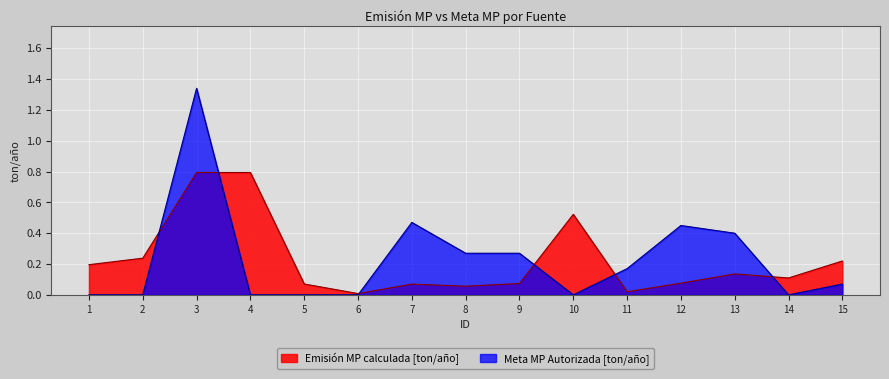

Is the value of Emisión MP calculada [ton/año] at 11 greater than the value of Meta MP Autorizada [ton/año] at 12?

No